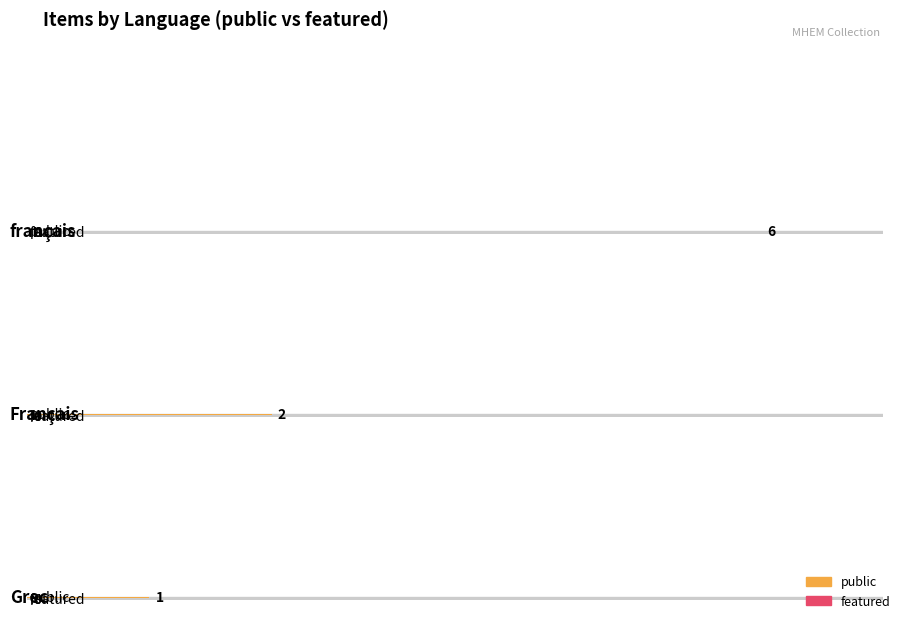

What is the total value across all series at Grec?

1